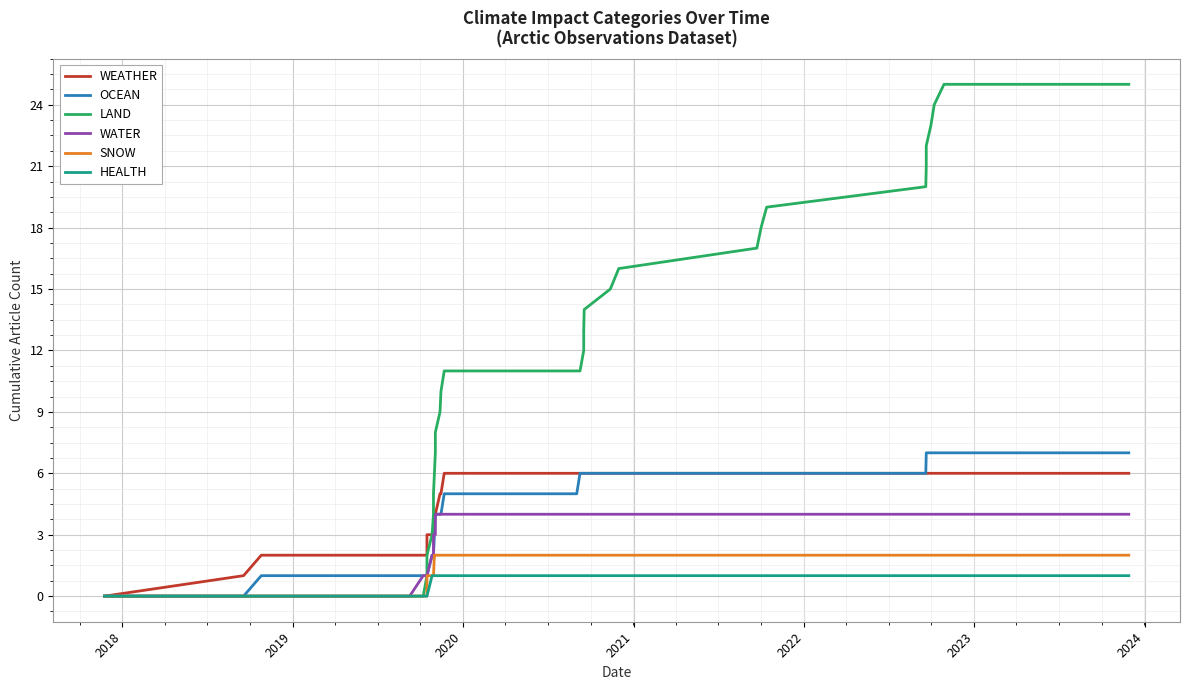

Is it true that WEATHER equals 2 at 35?

False